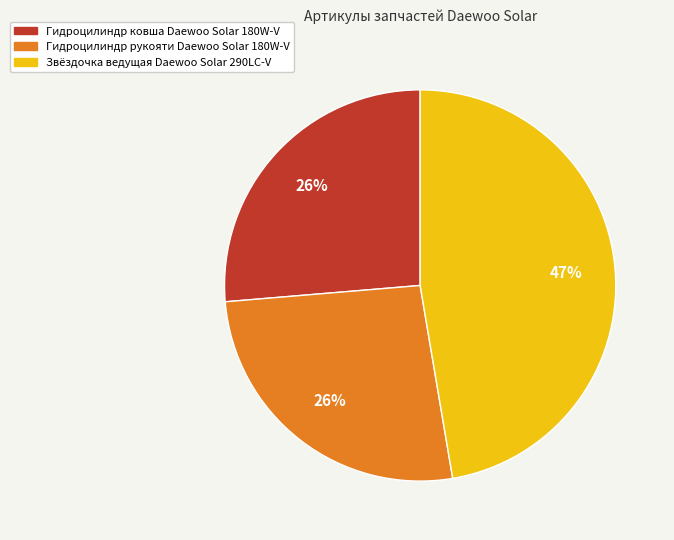

How many segments does this pie chart have?

3